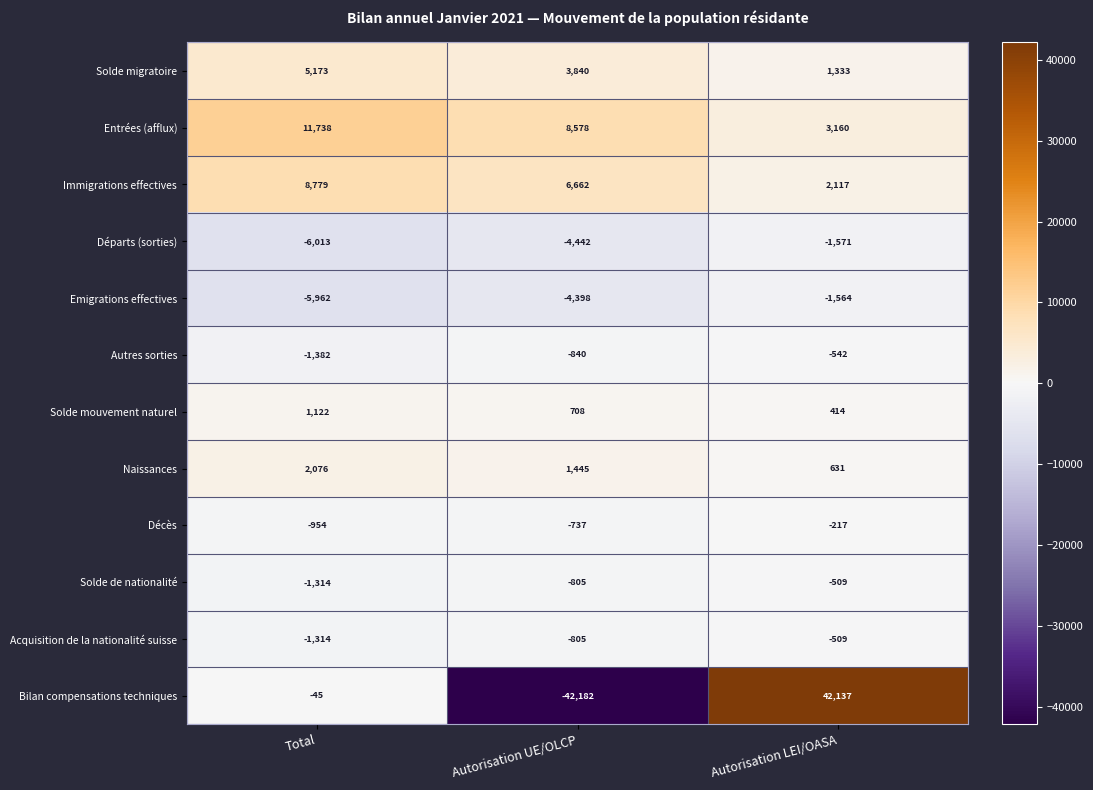

Which category has the lowest value in the Immigrations effectives series?

Autorisation LEI/OASA